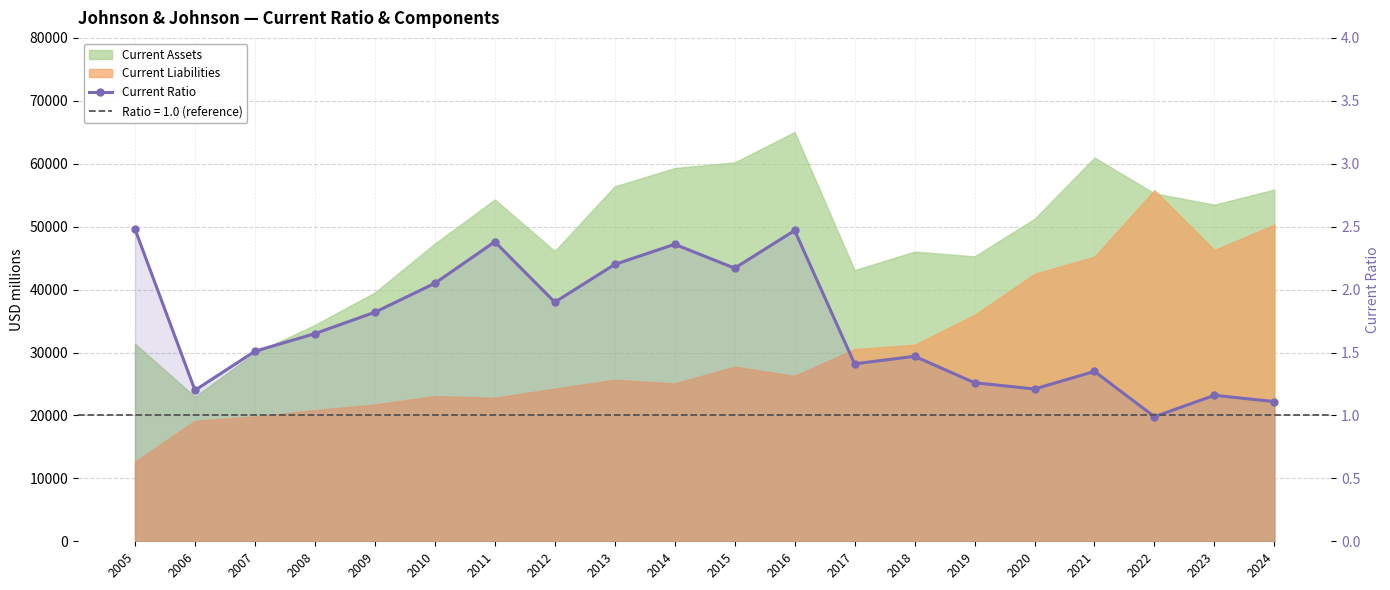

Where is the data nearest to the value 1?

2022